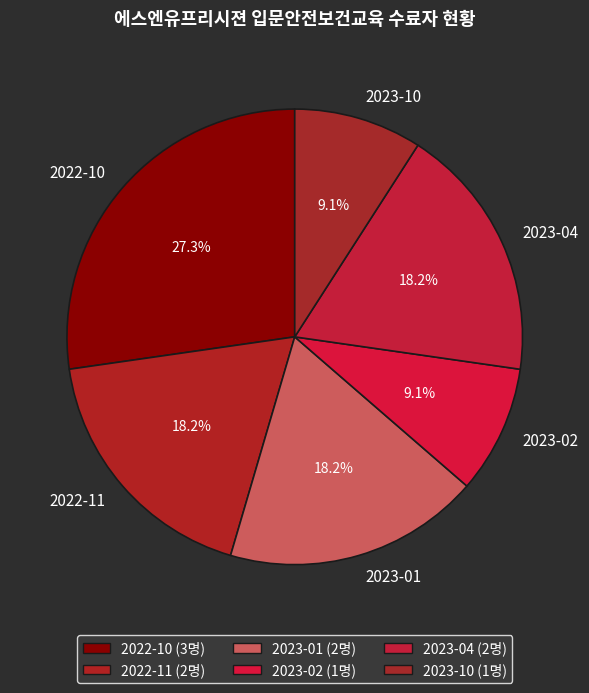

Count the number of slices in the pie.

6